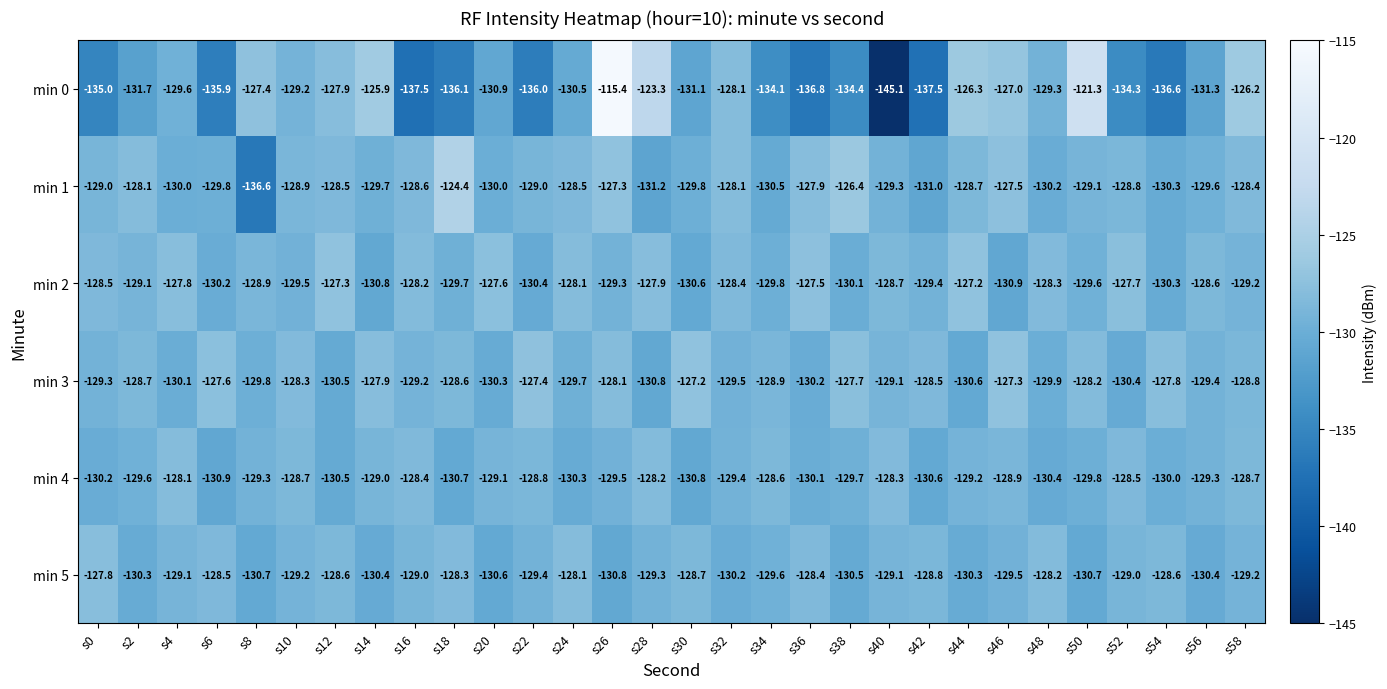

Which label corresponds to the largest value in the chart?

s26